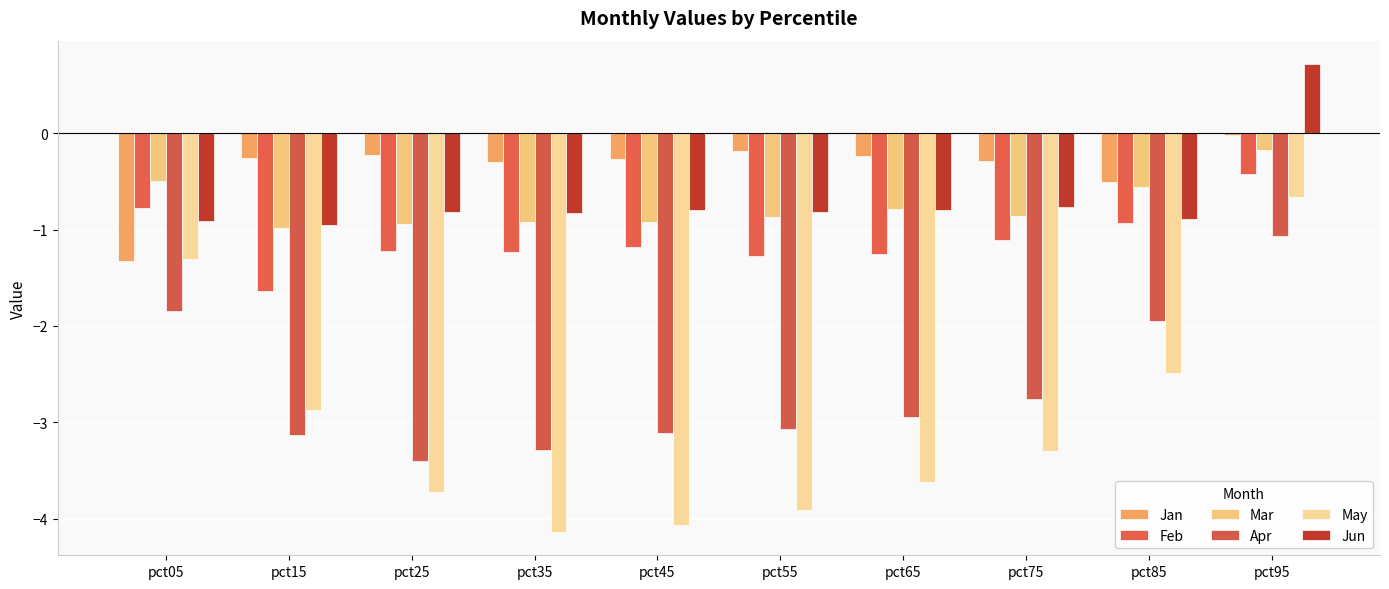

How many groups of bars are there?

10